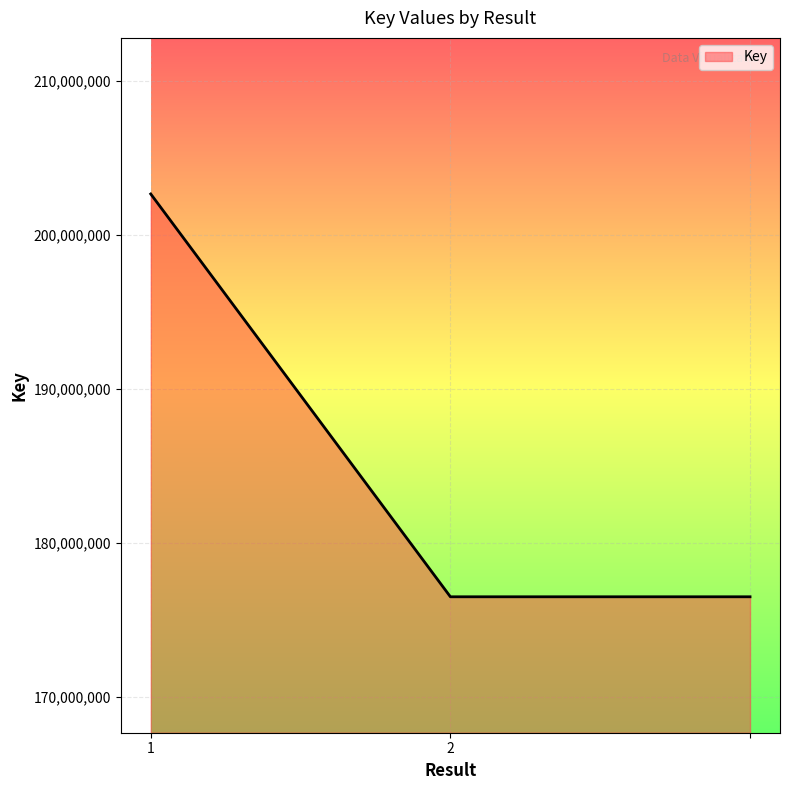

What is the minimum value shown in the chart?

176505904